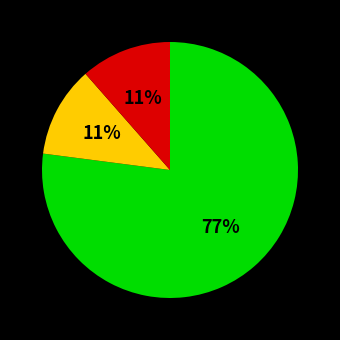

To the nearest percent, what is the average slice percentage?

33%